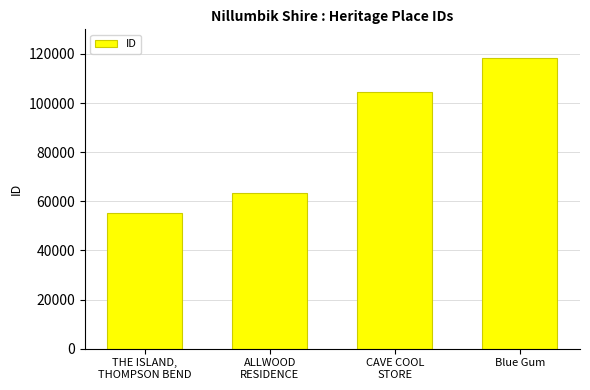

How many series are shown in this chart?

1